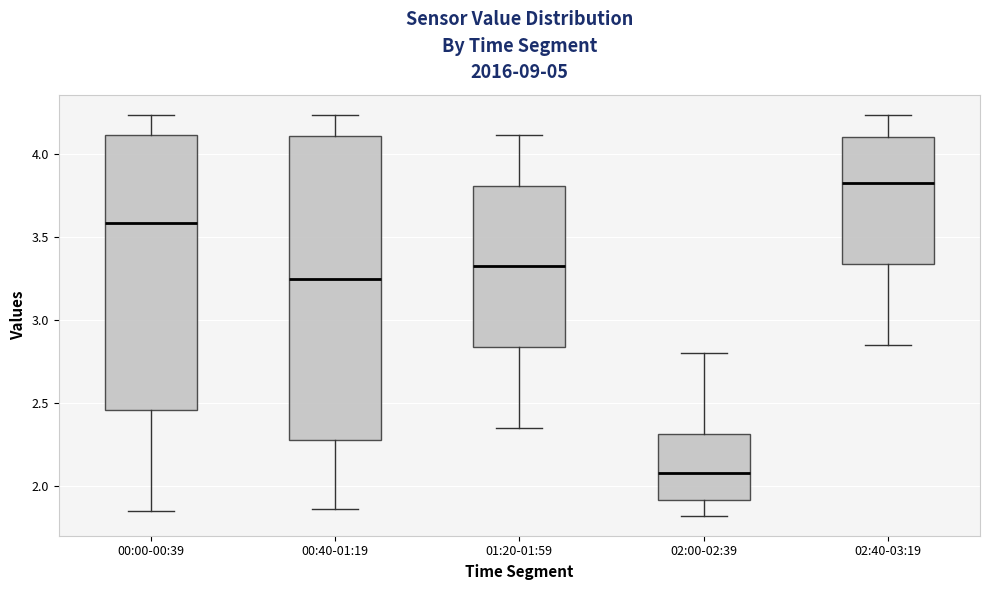

Which box is the tallest, from its lower edge to its upper edge?

00:40-01:19